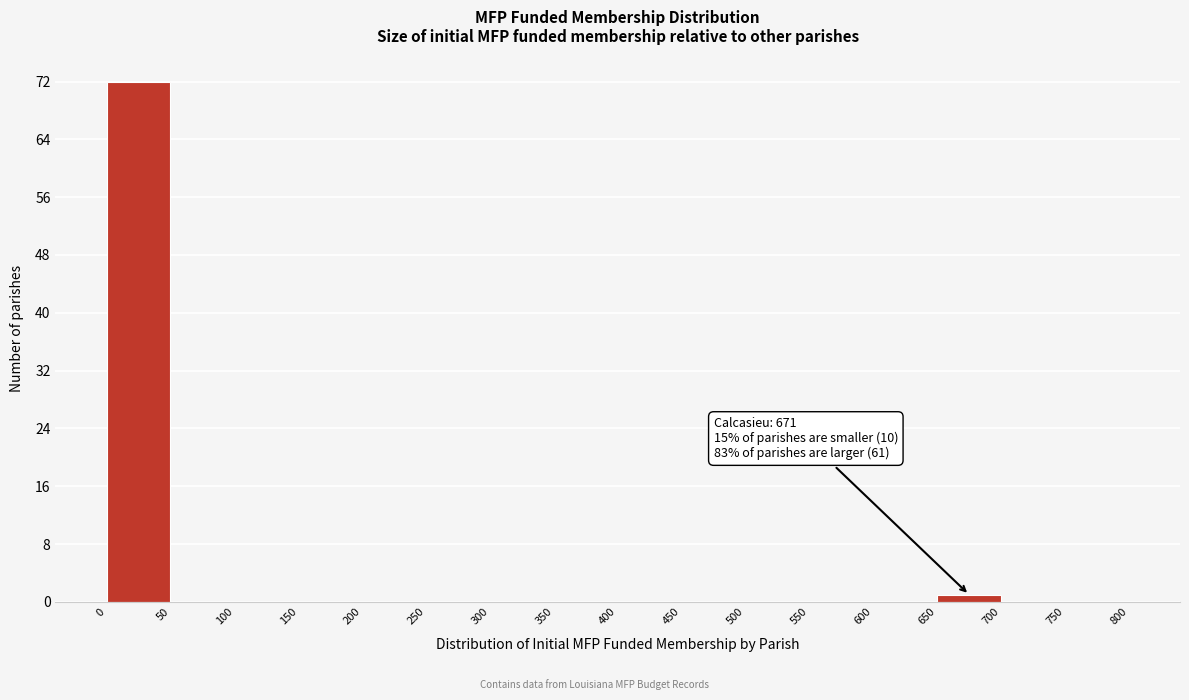

Which range on the x-axis has the tallest bar?

0 to 50